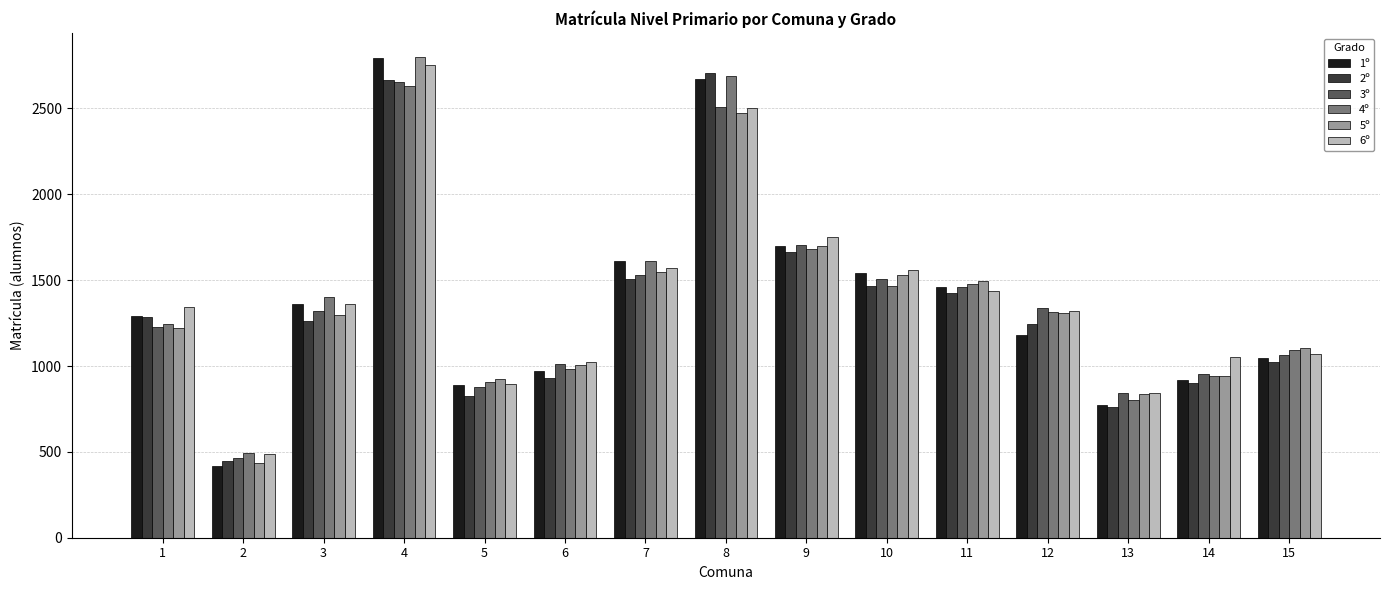

True or false: 6º has a value of 356 at 1.

False